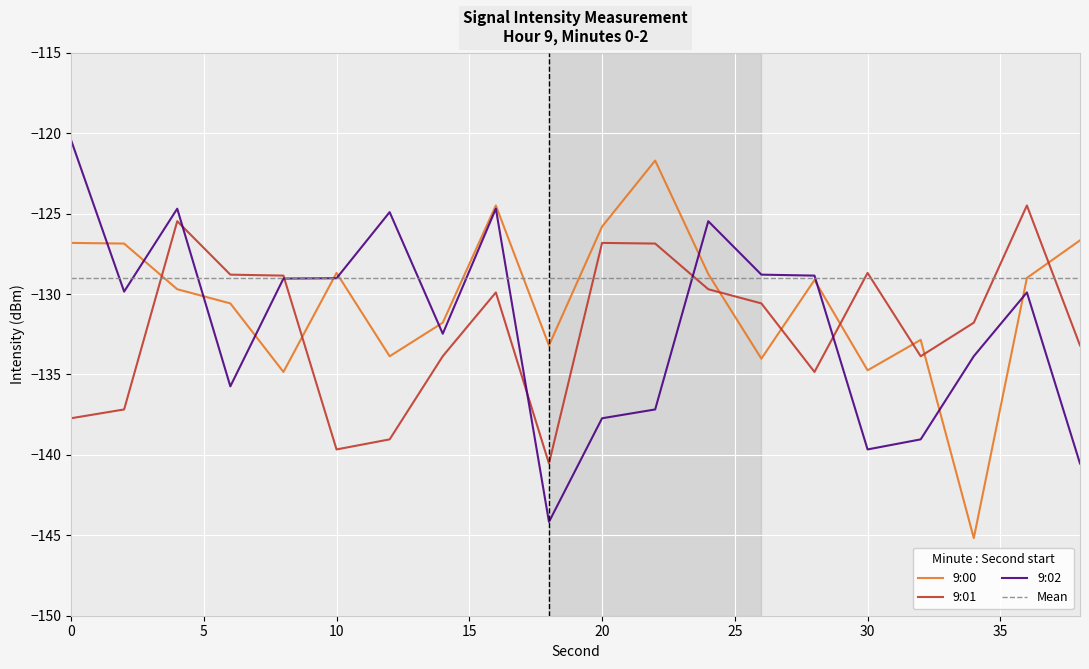

What is the minimum value shown in the chart?

-145.2